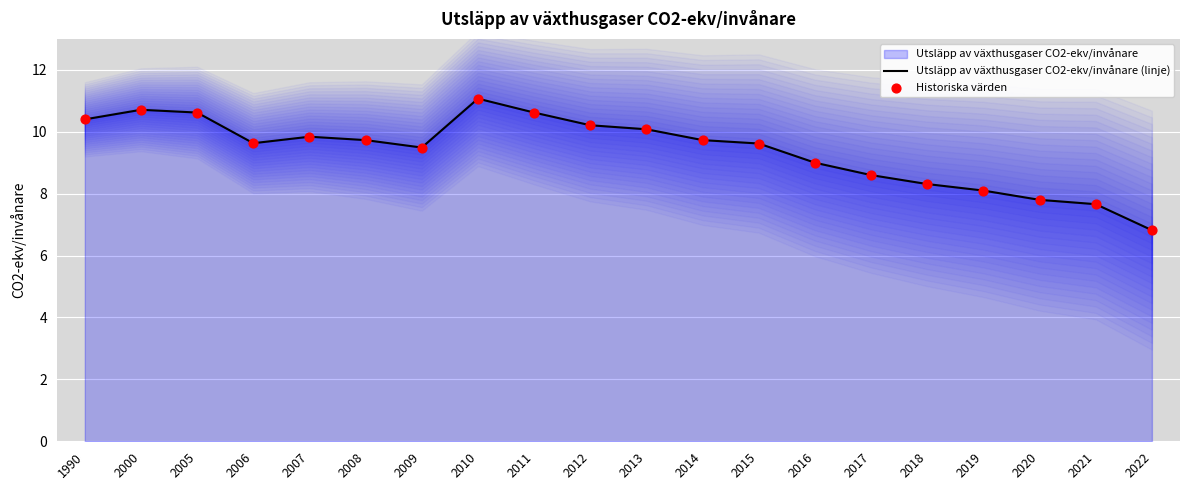

Which series has the largest total across all categories?

Utsläpp av växthusgaser CO2-ekv/invånare (linje)